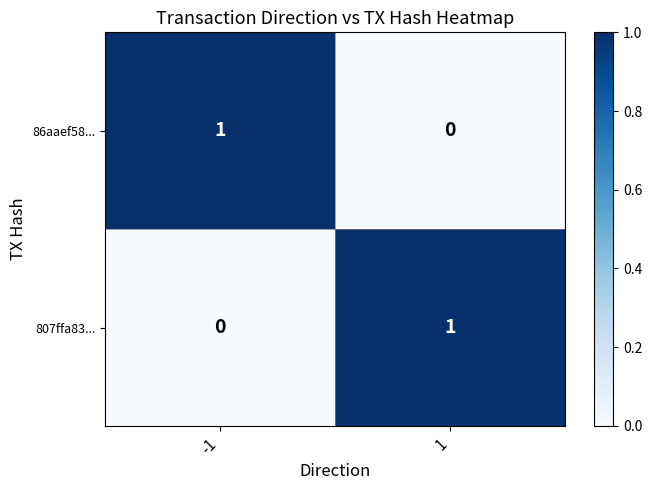

Rank the series at -1 from lowest to highest value.

807ffa83..., 86aaef58...